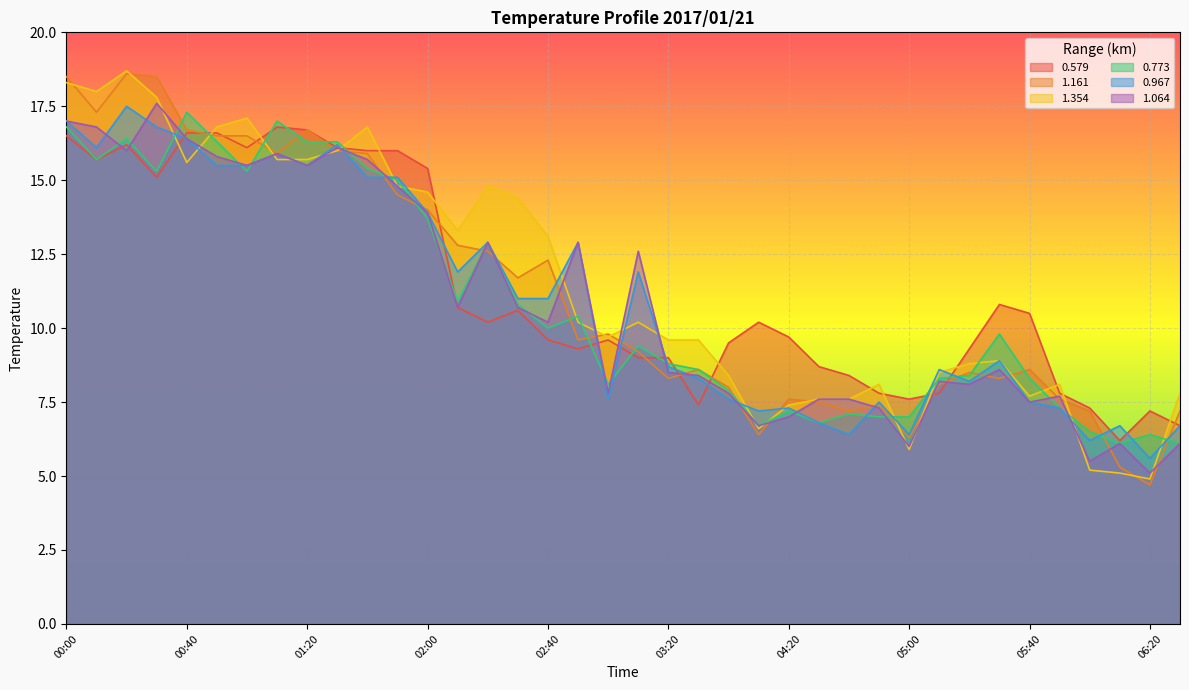

After their last crossing, which series has the higher values: 1.064 or 0.579?

0.579